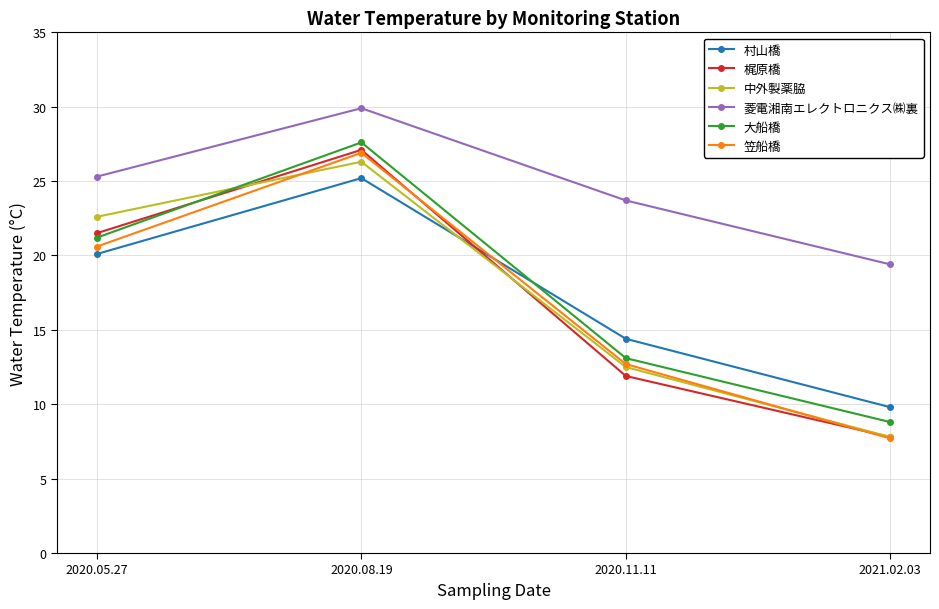

The 大船橋 series shows 37.4 at 2020.08.19. True or false?

False